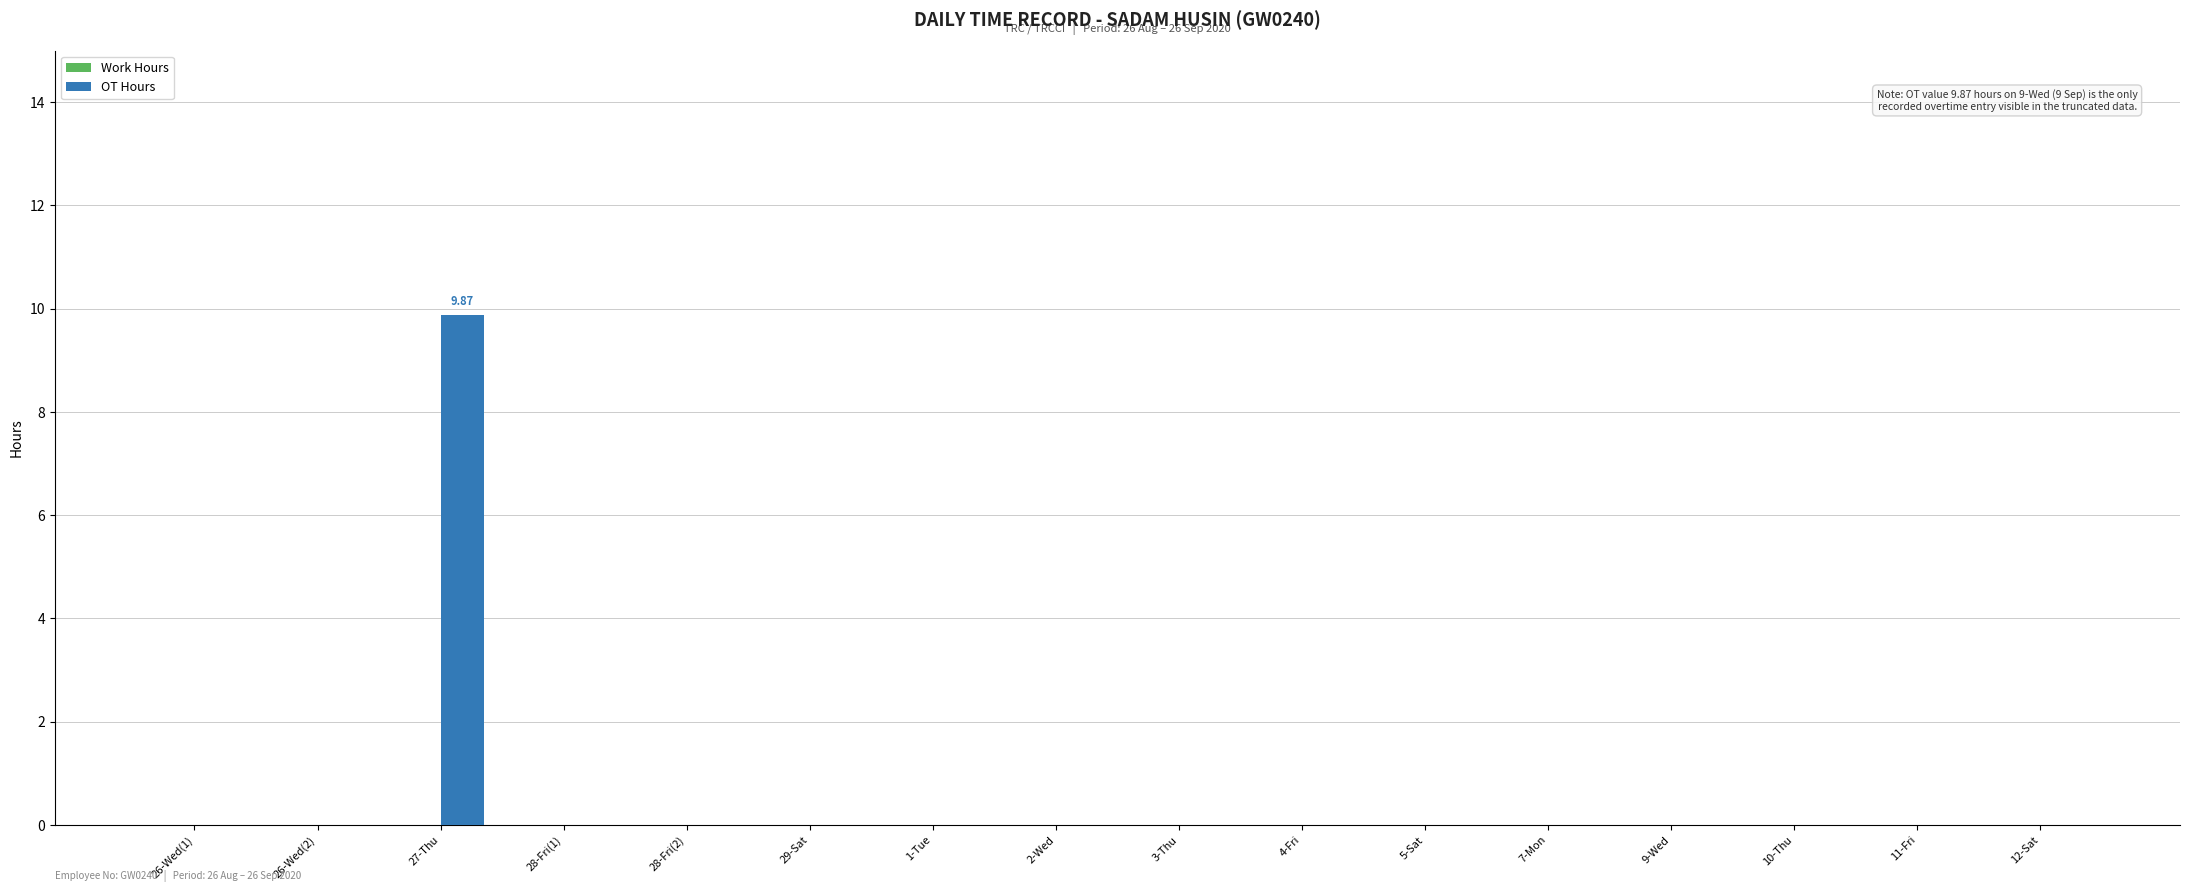

What is the sum of all values?

9.9